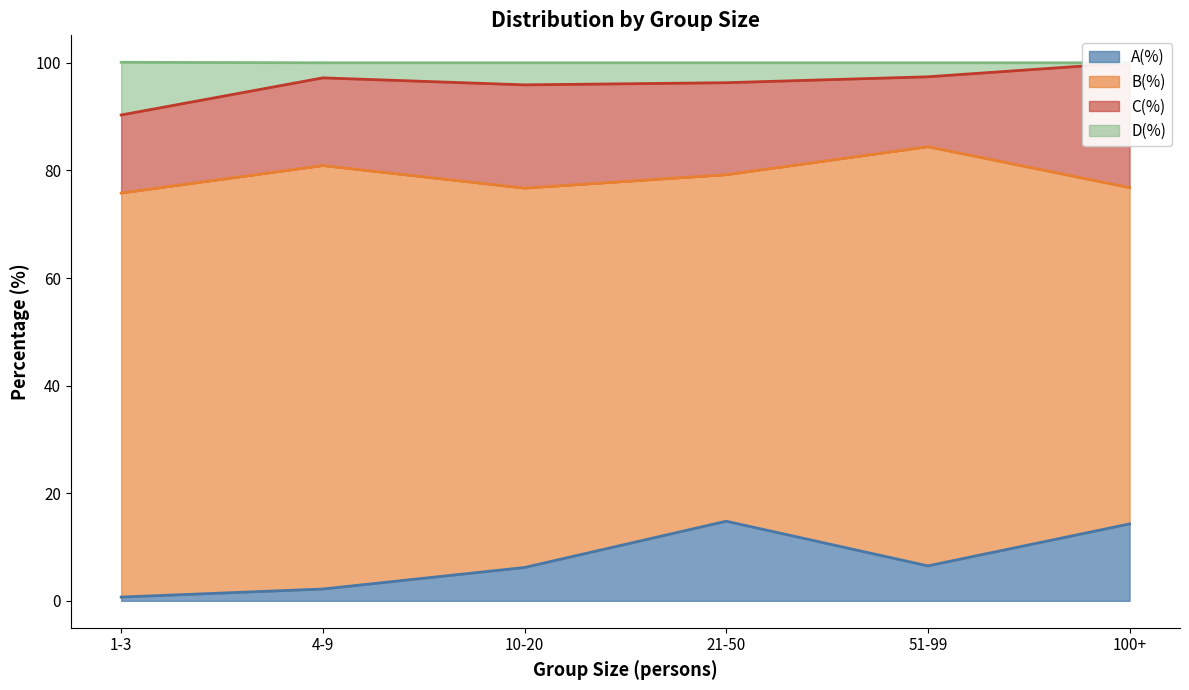

The value of D(%) at 10-20 is 163.7. True or false?

False